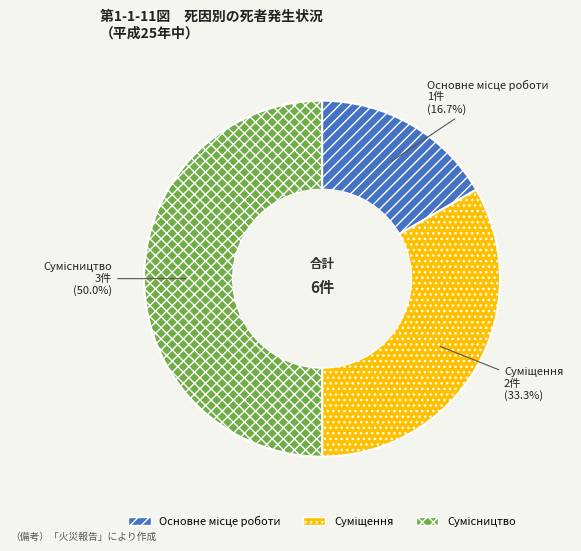

How many segments does this pie chart have?

3